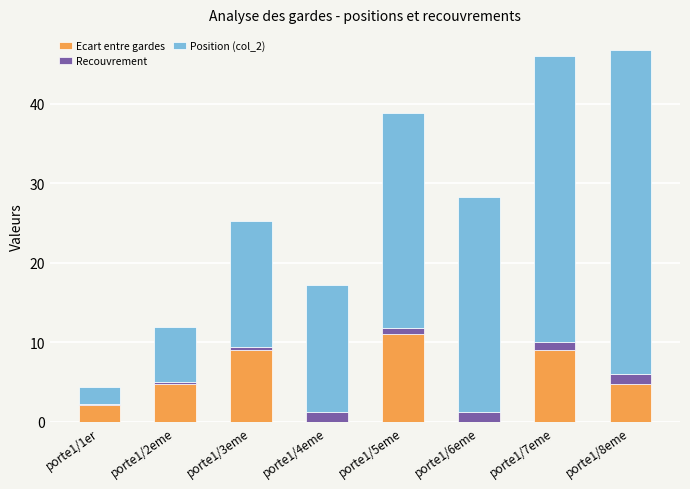

Which category has the highest value in the Ecart entre gardes series?

porte1/5eme